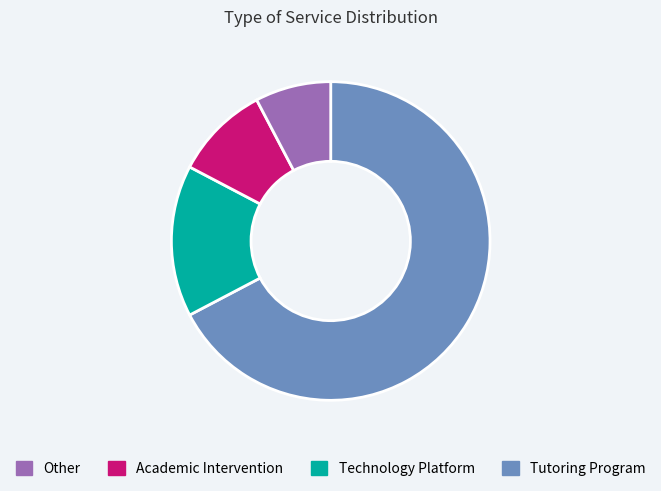

Is there a majority slice in this chart?

Yes